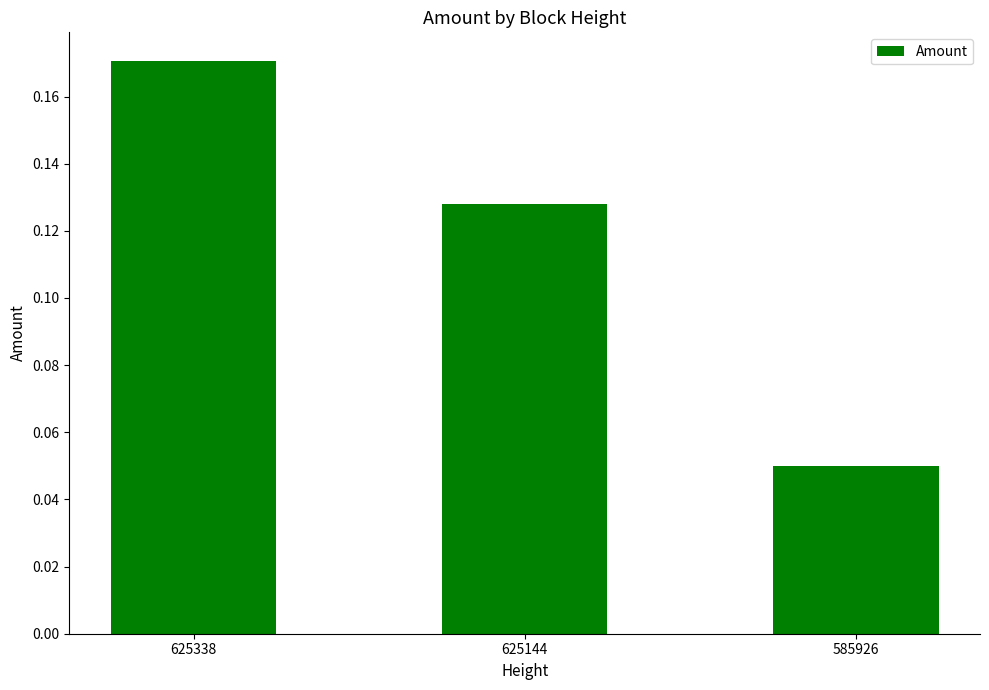

What is the sum of all values?

0.3